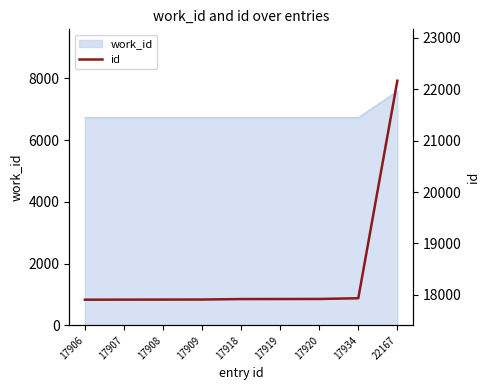

Where does the data first go above 17918?

17919